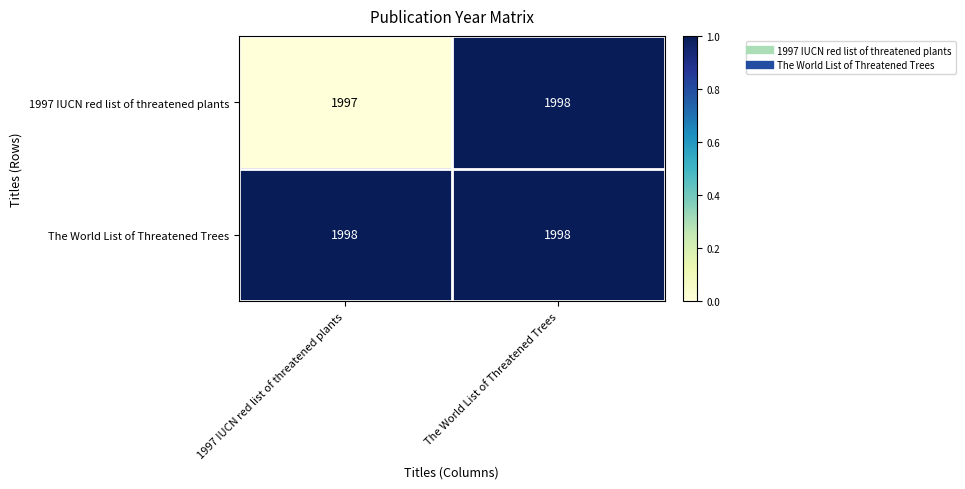

List the labels in order of 1997 IUCN red list of threatened plants value, smallest first.

1997 IUCN red list of threatened plants, The World List of Threatened Trees